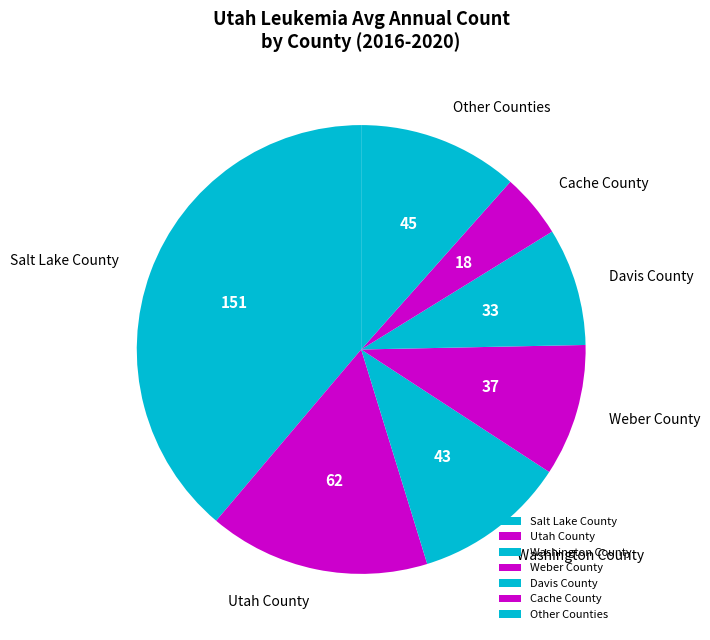

How many slices are in this pie chart?

7